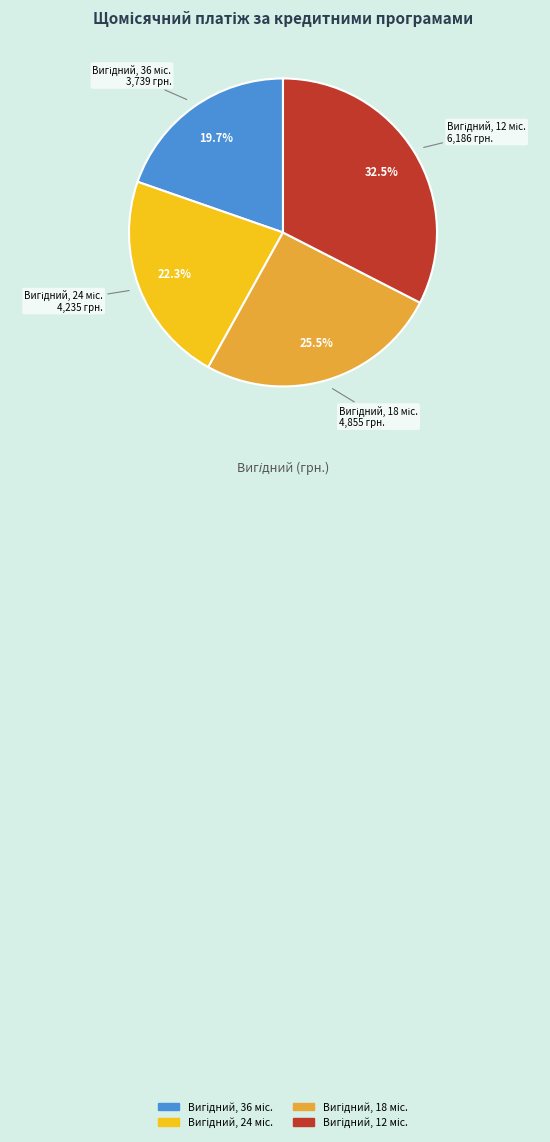

Does any single category account for the majority?

No